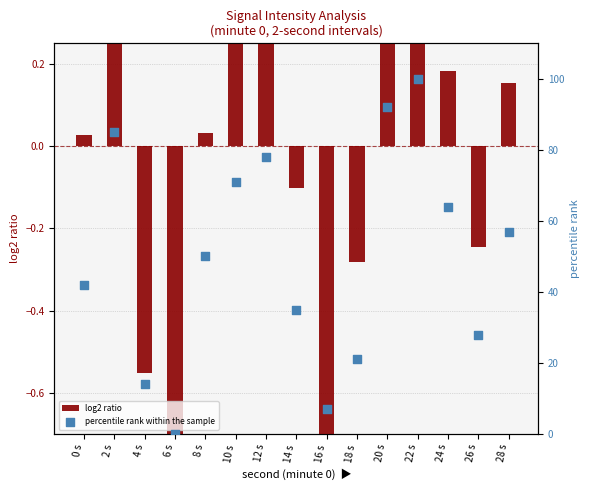

Is the value of log2 ratio at 18 s greater than the value of percentile rank within the sample at 22 s?

No